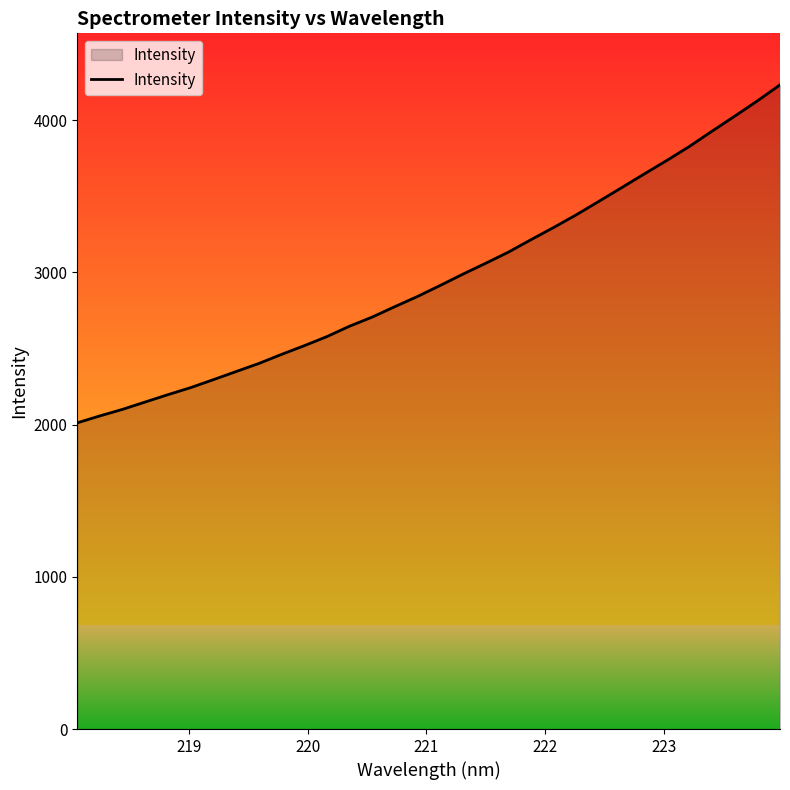

What is the greatest value displayed?

4230.8